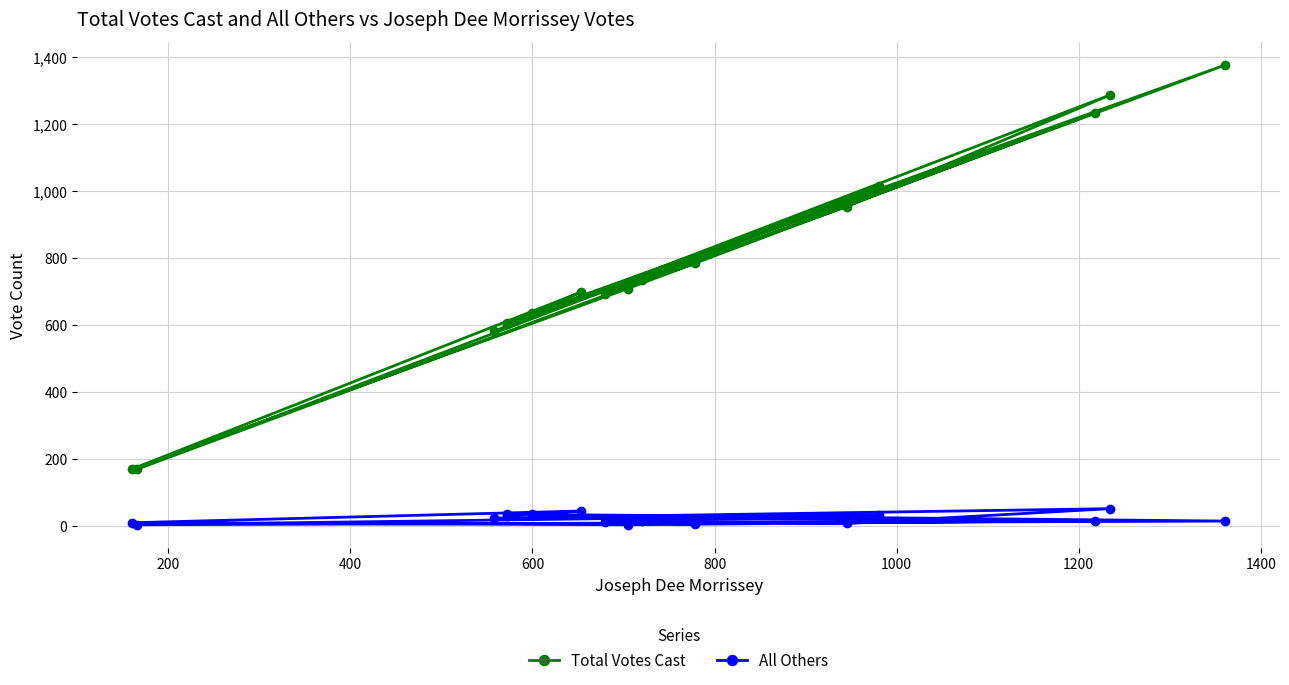

What are all the series names shown in the legend?

Total Votes Cast, All Others